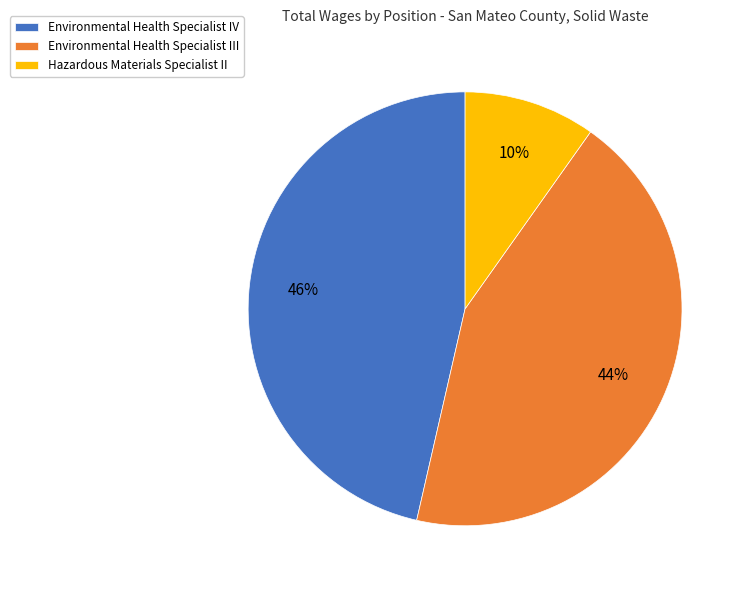

The Environmental Health Specialist IV slice represents 39% of the pie. True or false?

False